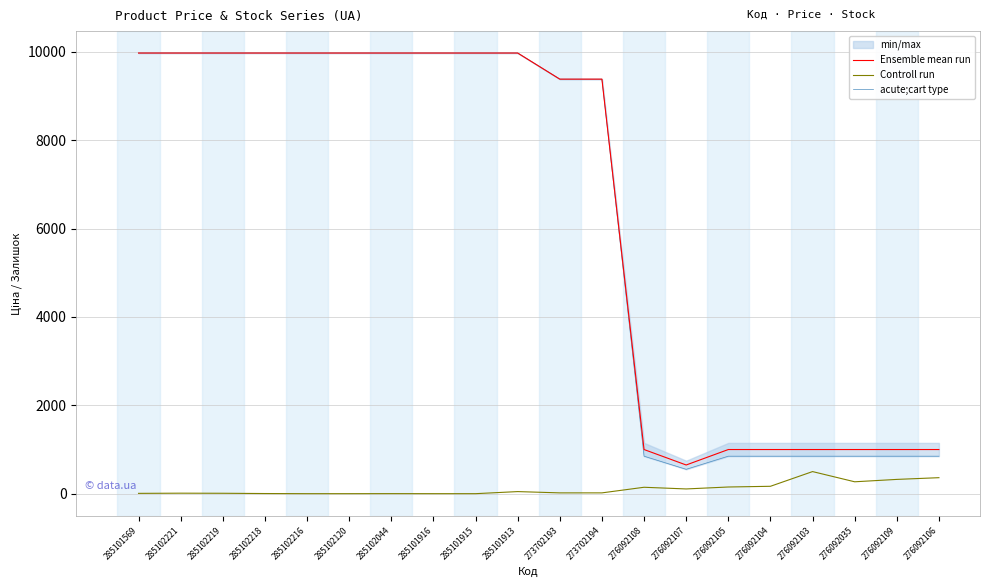

Which has a higher value, 276092104 or 285102044?

285102044